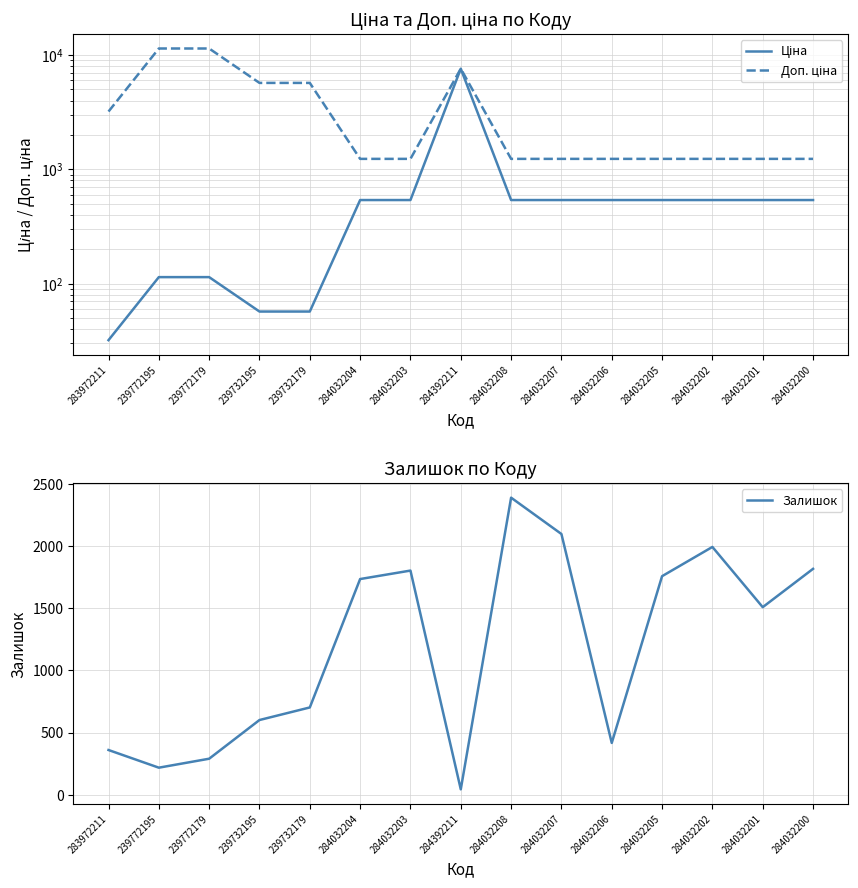

Reading left to right, list all the values displayed in this chart.

Ціна: 32.0	114.1	114.1	57.0	57.0	539.0	539.0	7596.5	539.0	539.0	539.0	539.0	539.0	539.0	539.0
Доп. ціна: 3205.0	11410.0	11410.0	5705.0	5705.0	1235.4	1235.4	7596.5	1235.4	1235.4	1235.4	1235.4	1235.4	1235.4	1235.4
Залишок: 360.0	218.0	290.0	601.0	702.0	1734.0	1802.0	44.0	2388.0	2096.0	417.0	1757.0	1992.0	1508.0	1816.0